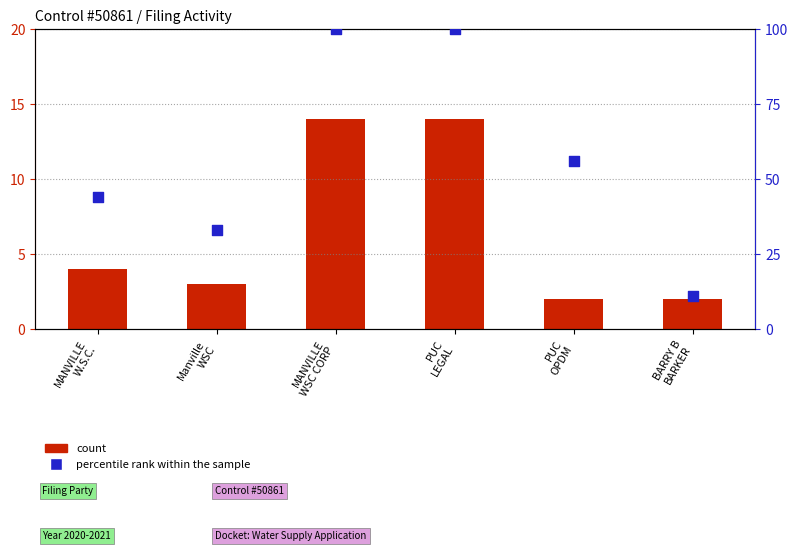

At which category is the sum across all series the highest?

MANVILLE
WSC CORP